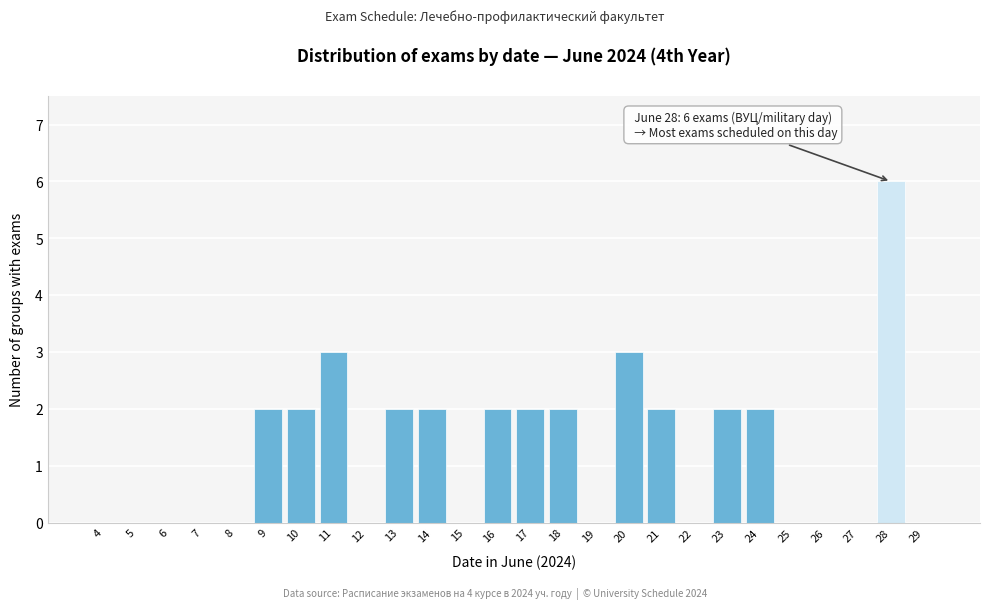

Reading right to left, extract all data points from this chart.

29=0	28=6	27=0	26=0	25=0	24=2	23=2	22=0	21=2	20=3	19=0	18=2	17=2	16=2	15=0	14=2	13=2	12=0	11=3	10=2	9=2	8=0	7=0	6=0	5=0	4=0